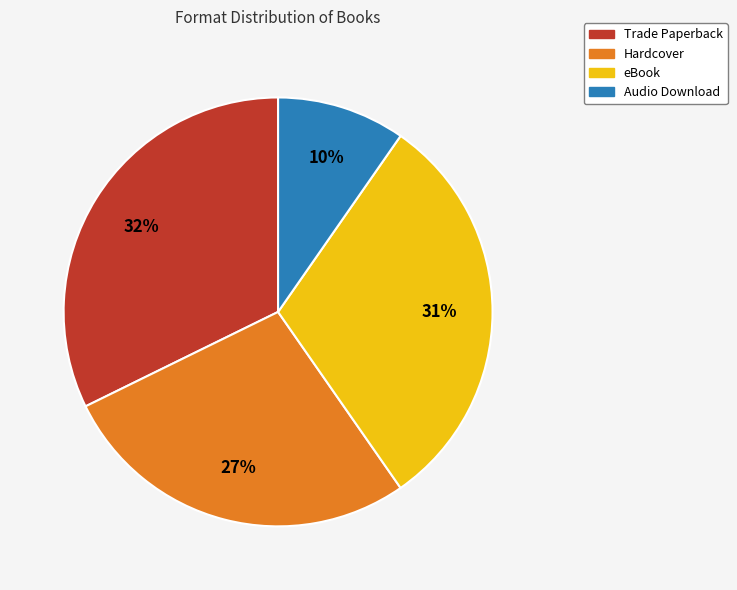

Does eBook account for over 50% of the chart?

No